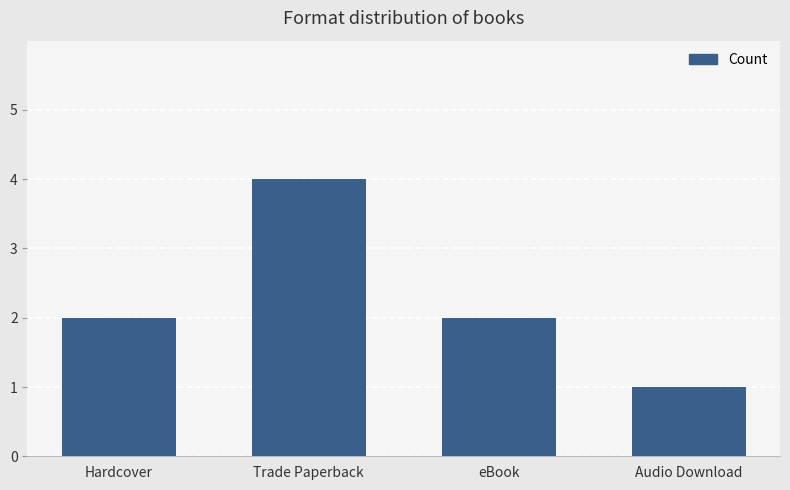

At which category does the chart reach its peak across all series?

Trade Paperback